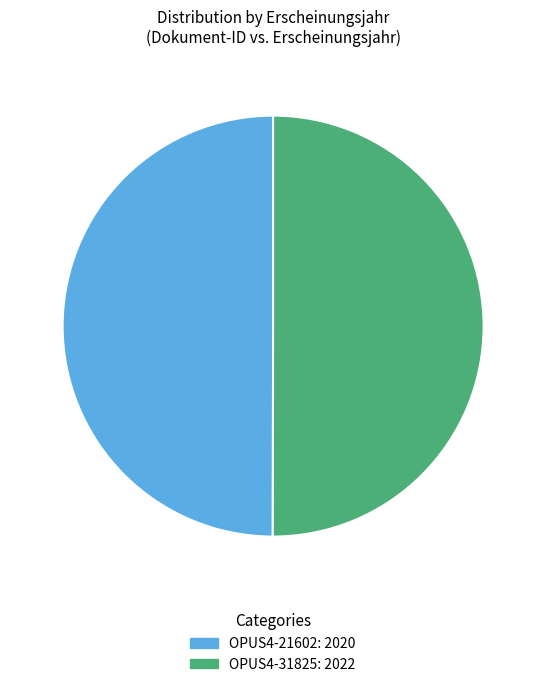

How many slices are in this pie chart?

2